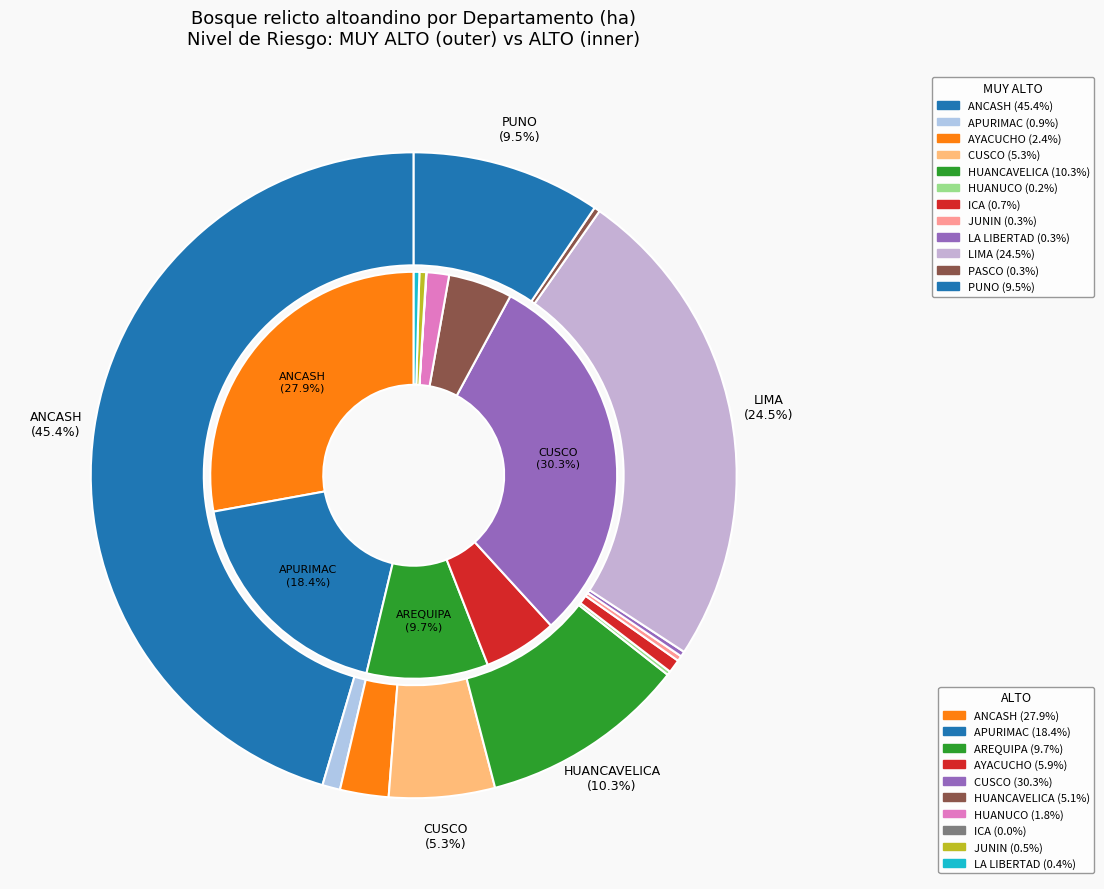

What percentage is NOT represented by 8?

99.8%